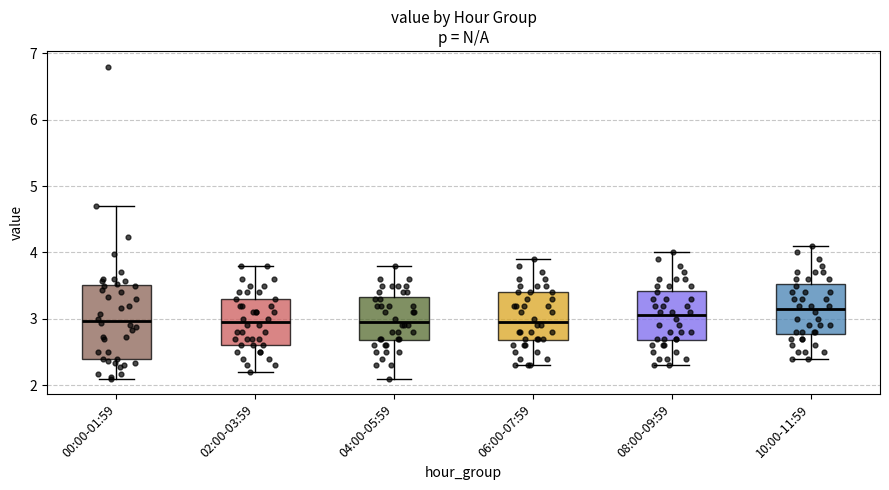

Comparing the boxes themselves (not the whiskers), which one is the tallest?

00:00-01:59